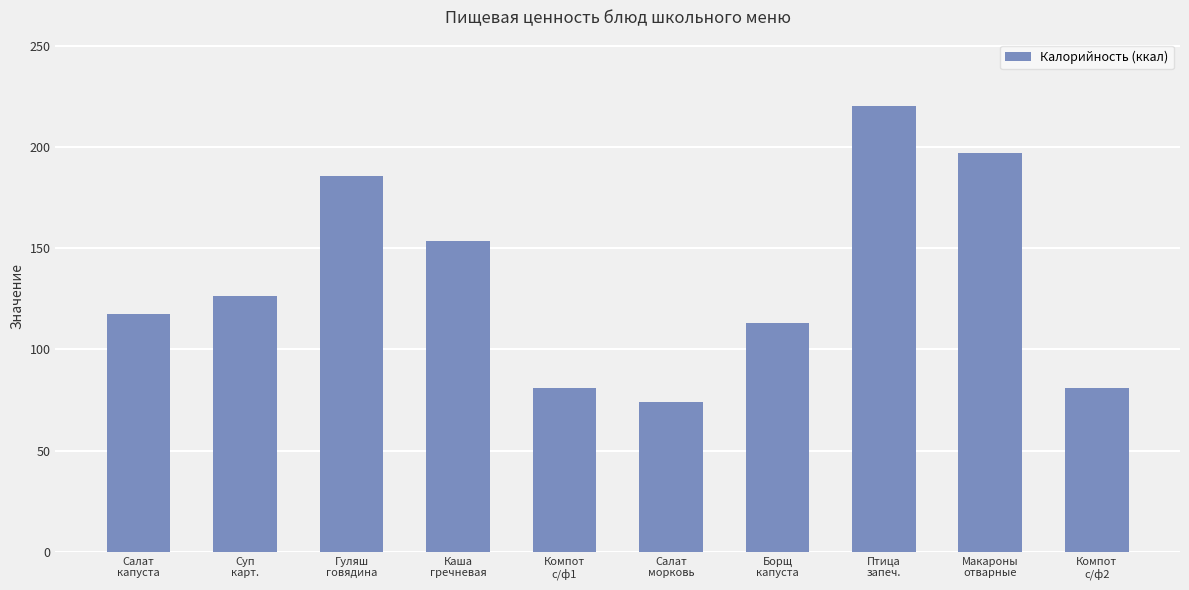

What is the change in value from Салат
капуста to Суп
карт.?

+9.3